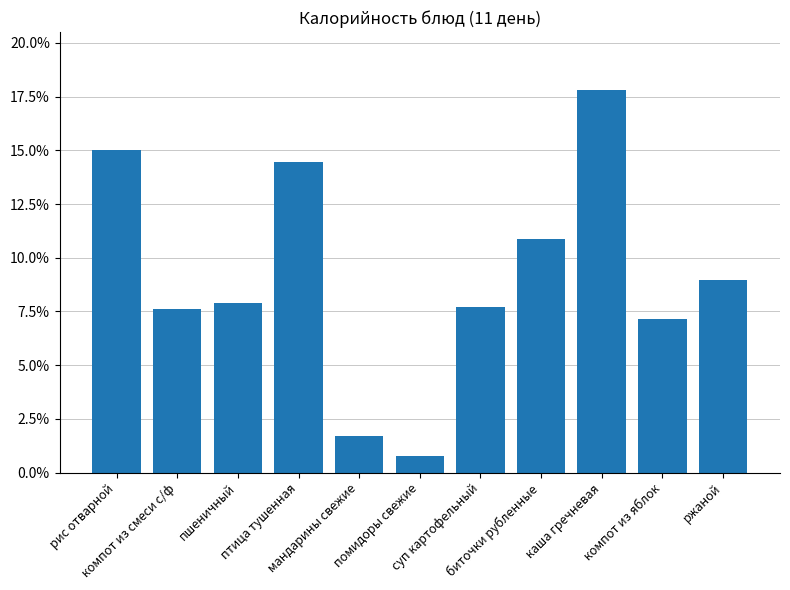

Which has a higher value, суп картофельный or пшеничный?

пшеничный